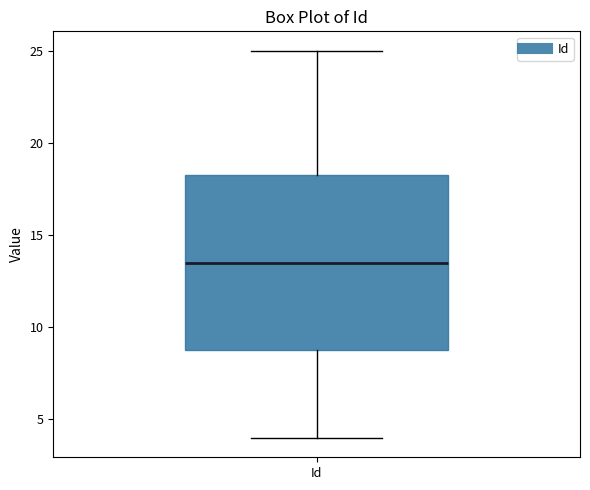

Transcribe this box plot: give where the median line is, the range the box spans, and where the two whiskers end, as read against the y-axis. The values are not printed on the chart, so give them approximately, as read against the axis.

median 13.5, box 9.0 to 18.5, whiskers 4.0 to 25.0